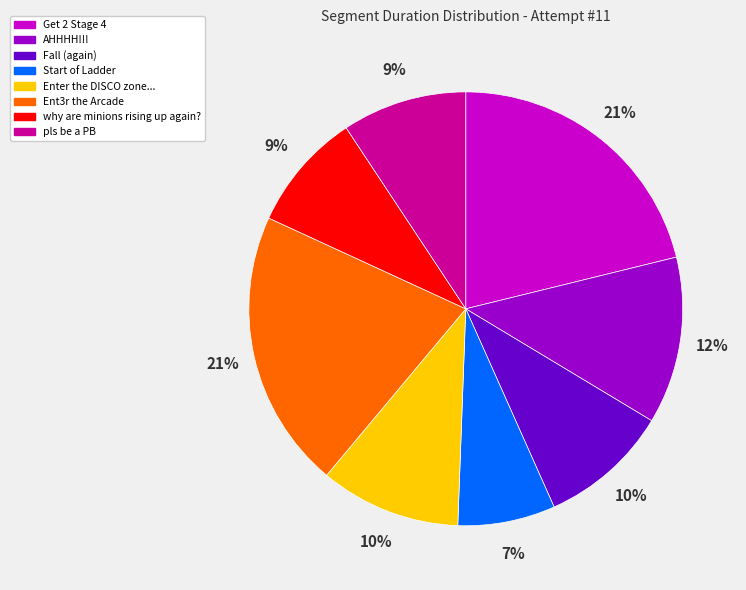

How many segments does this pie chart have?

8